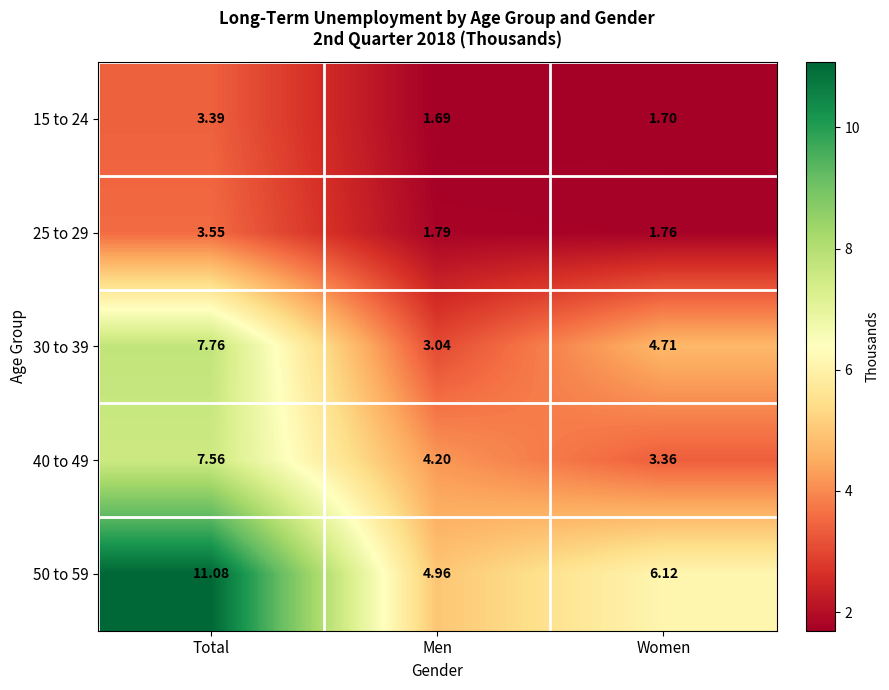

At how many categories does at least one series exceed 1?

3